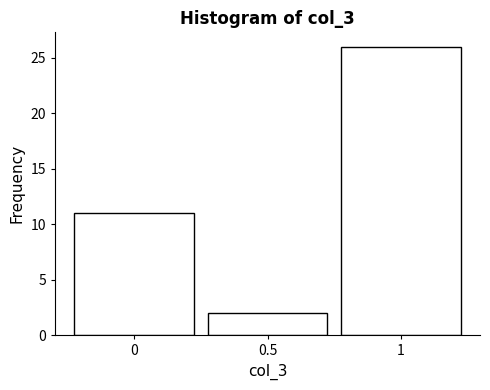

How tall is the bar that spans -0.25 to 0.25 on the x-axis? The values are not printed on the chart, so give them approximately, as read against the axis.

11